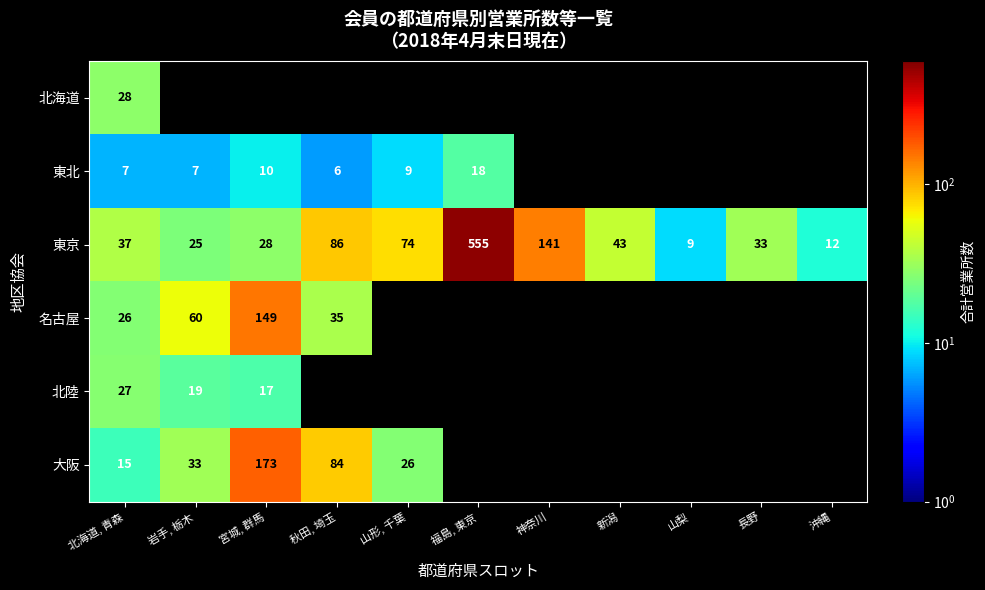

The value of 北陸 at 北海道, 青森 is 9. True or false?

False